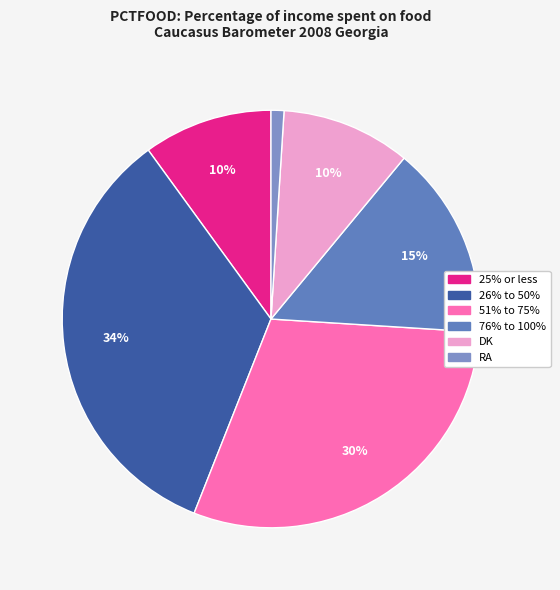

To the nearest percent, what portion does 25% or less represent?

10%